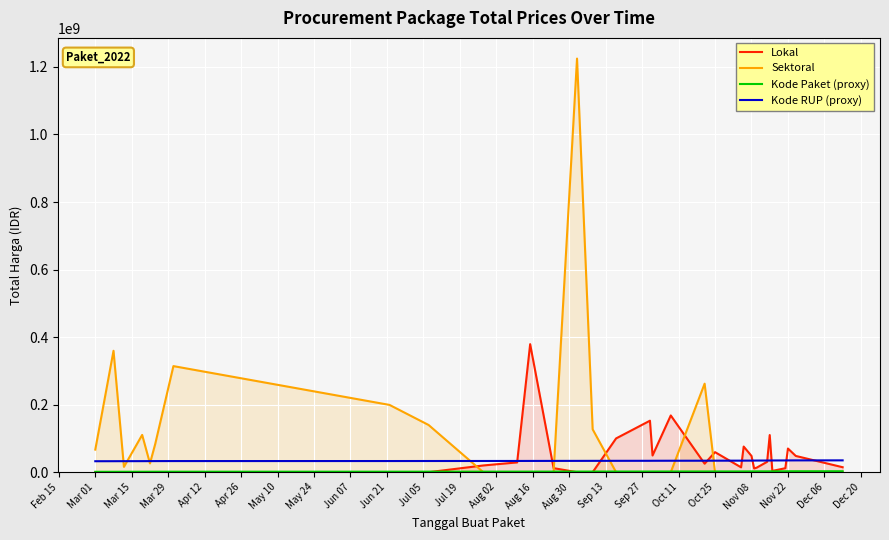

Which series has the widest spread of values?

Sektoral